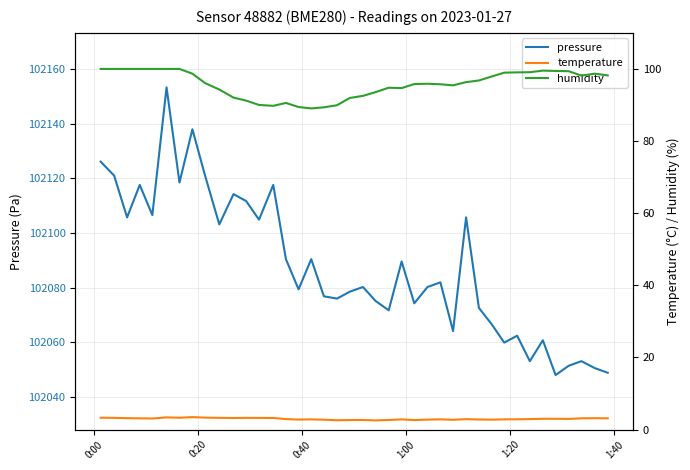

What is the maximum value for pressure?

102153.4